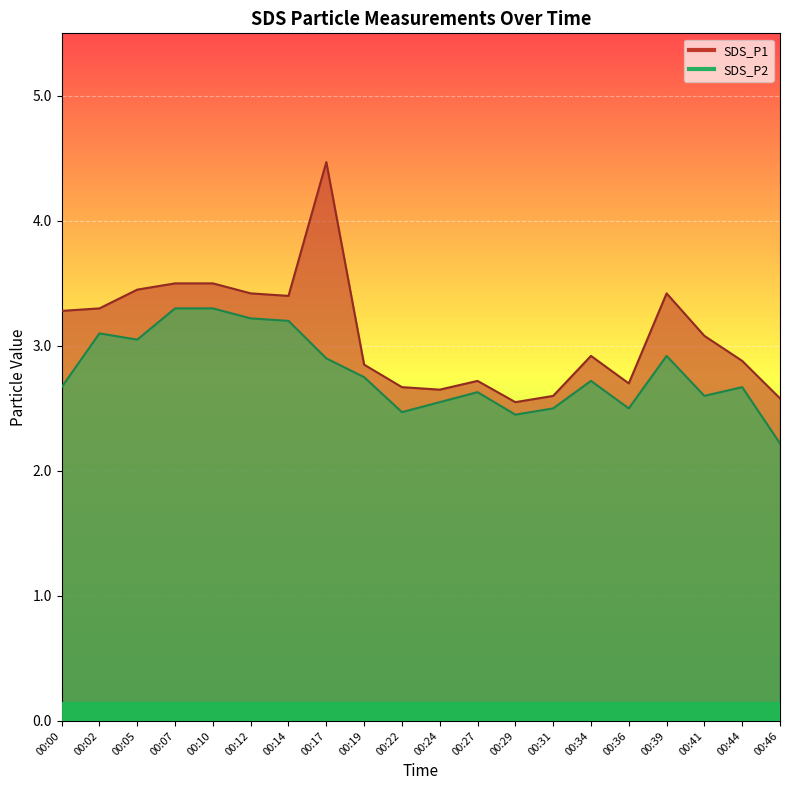

List the series in order of their overall mean, lowest first.

SDS_P2, SDS_P1